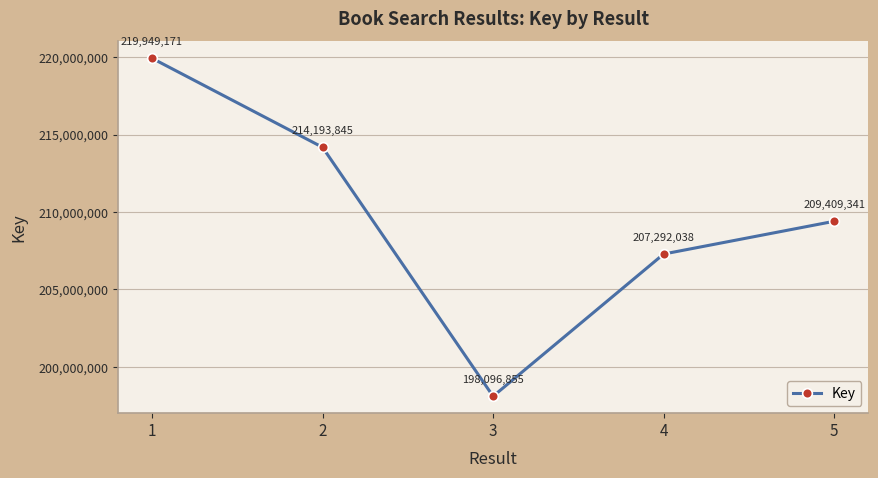

Reading left to right, what are all the values shown in this chart?

219949171	214193845	198096855	207292038	209409341